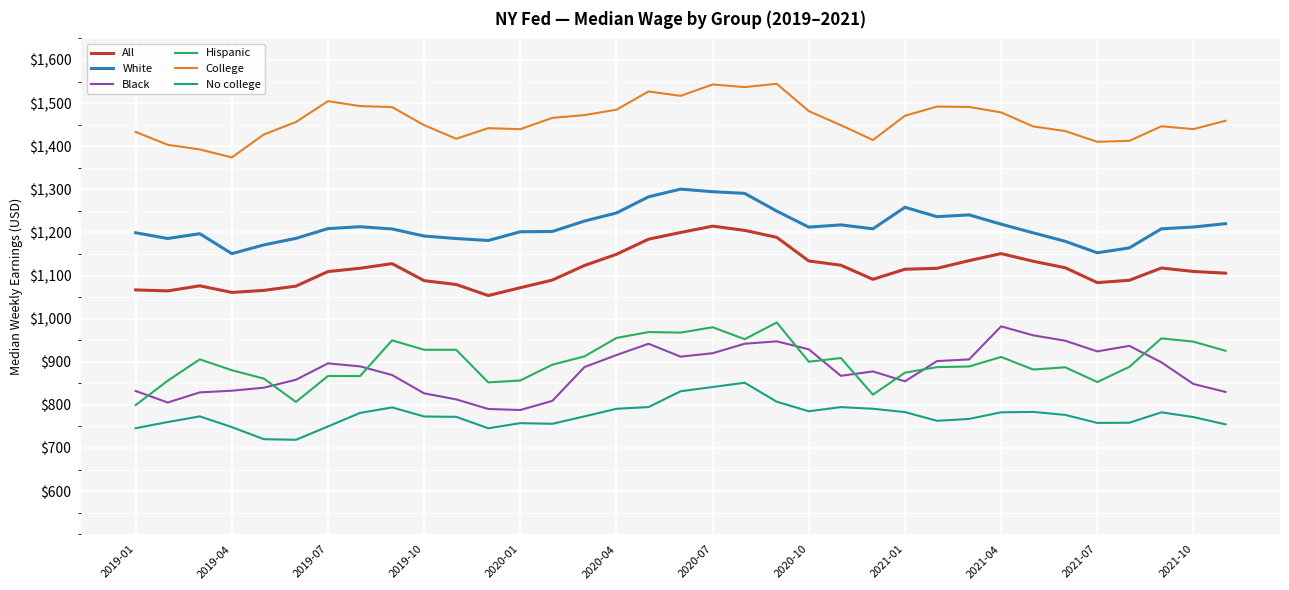

True or false: College and Hispanic cross at least once.

False